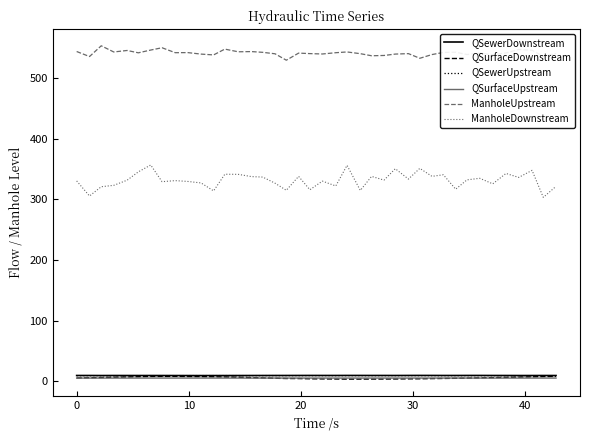

Which series has the widest spread of values?

ManholeDownstream